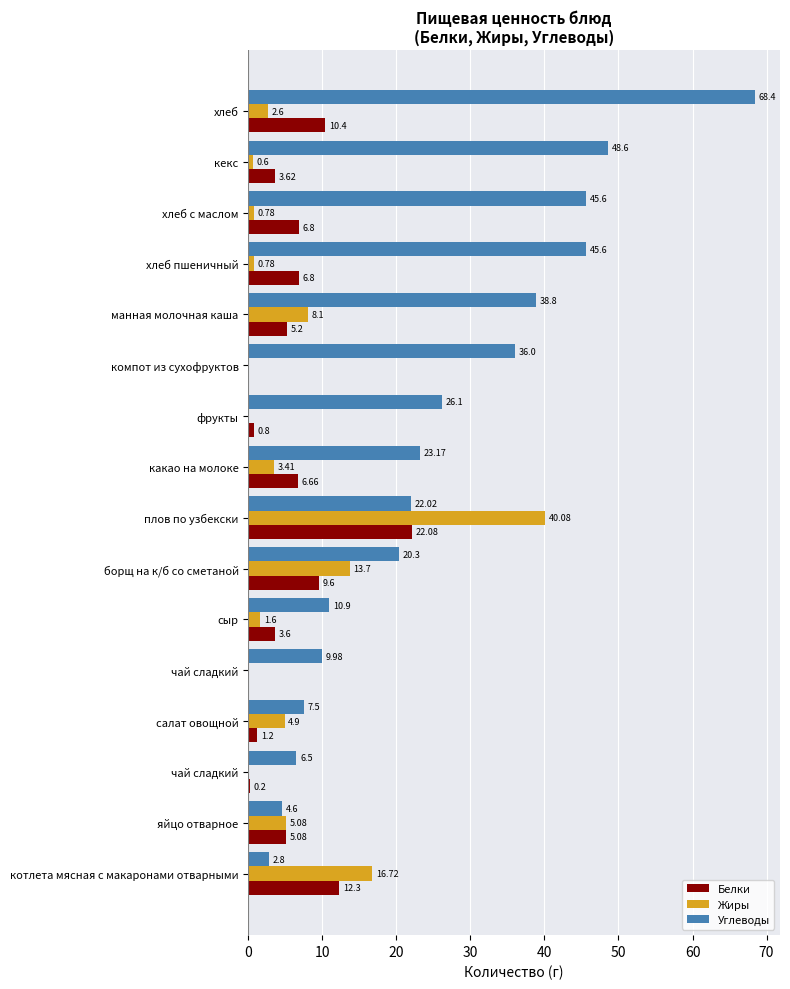

At which category is the sum across all series the highest?

плов по узбекски